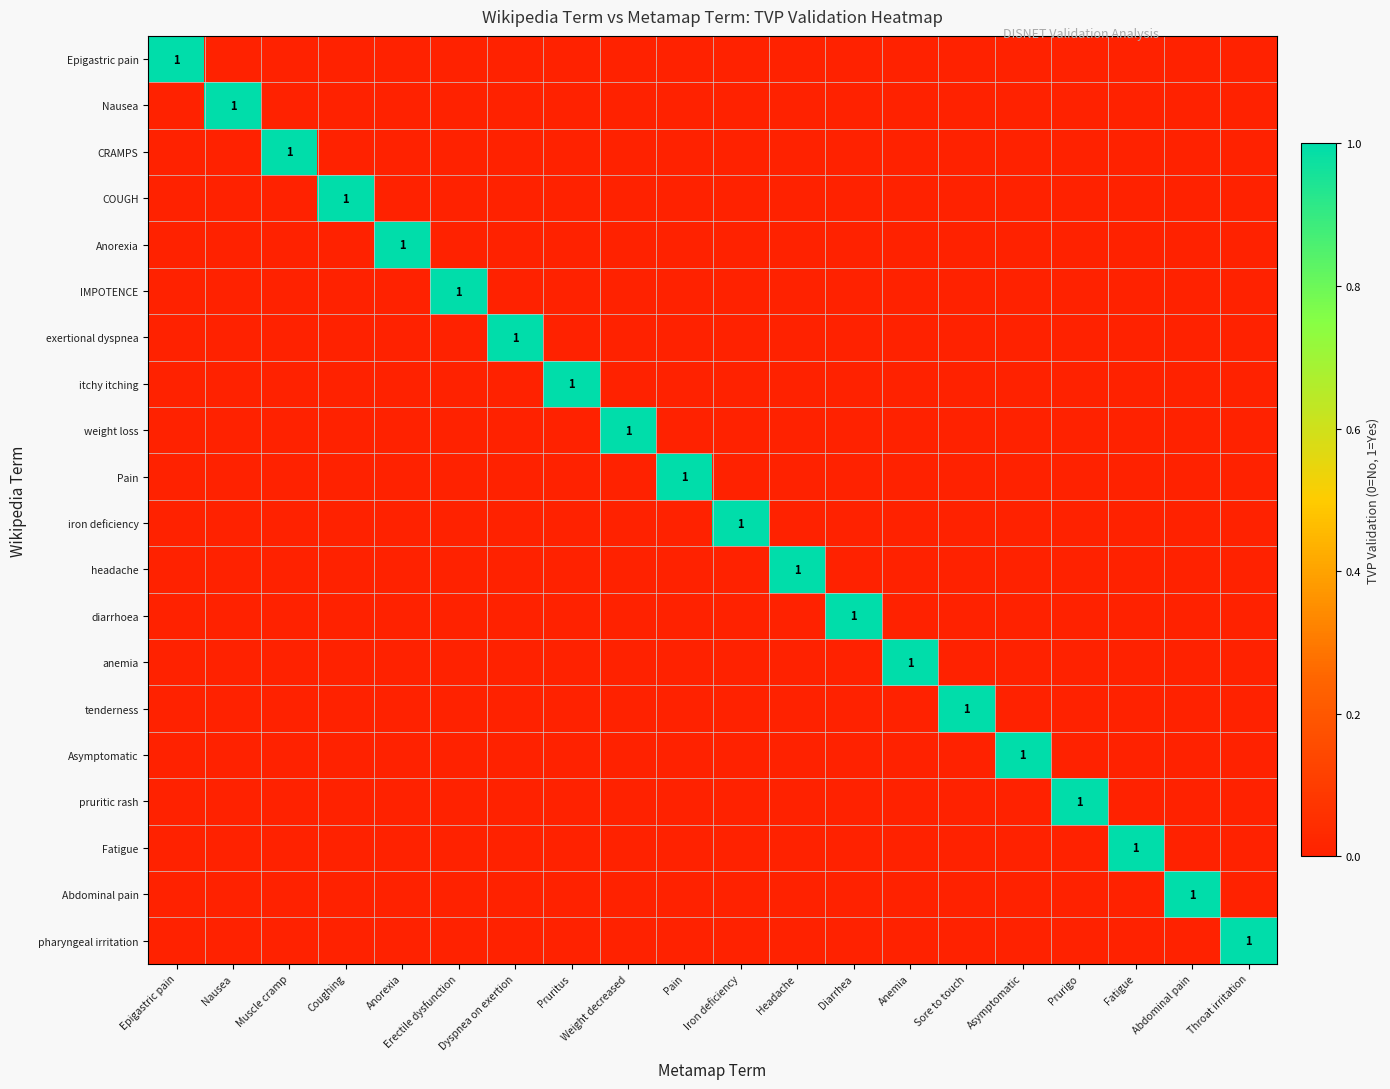

Is it true that exertional dyspnea equals 1 at Dyspnea on exertion?

True